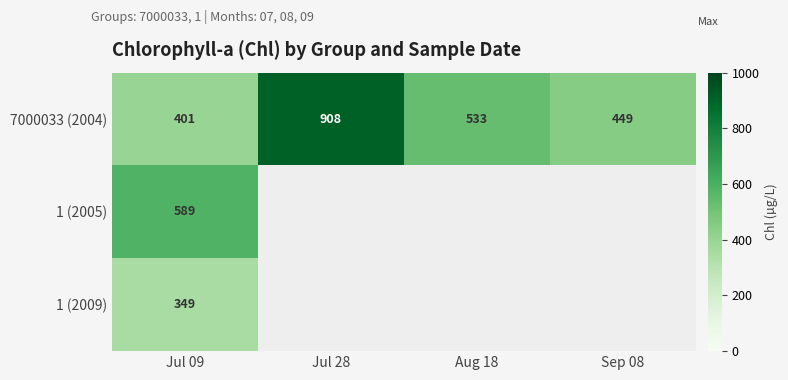

What is the sum of all 7000033 (2004) values?

2291